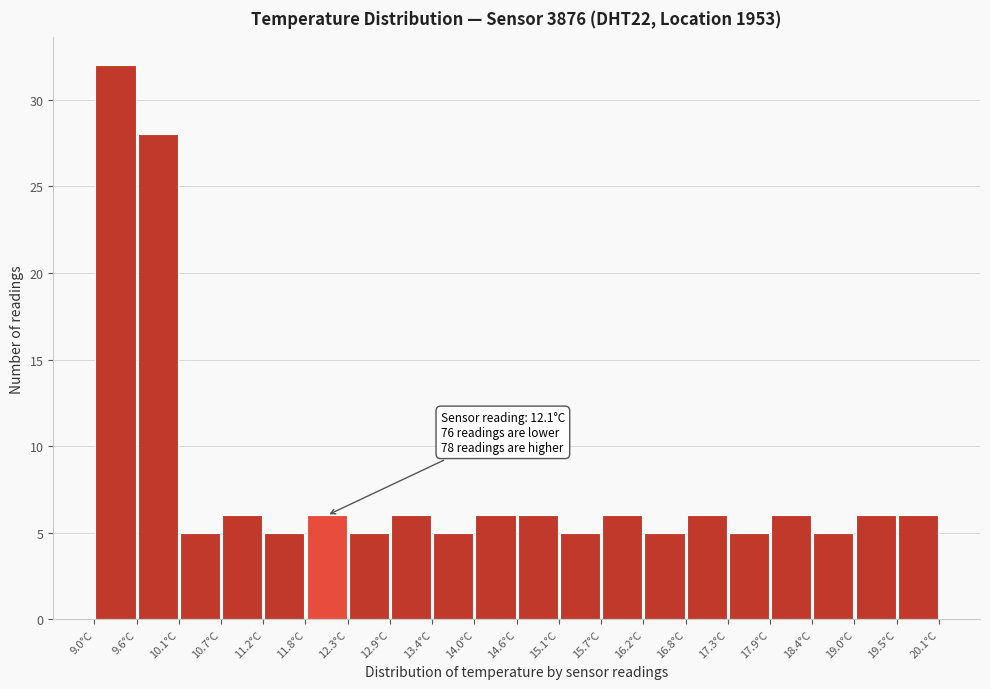

Over which range of the x-axis is the bar tallest?

9.0 to 9.6